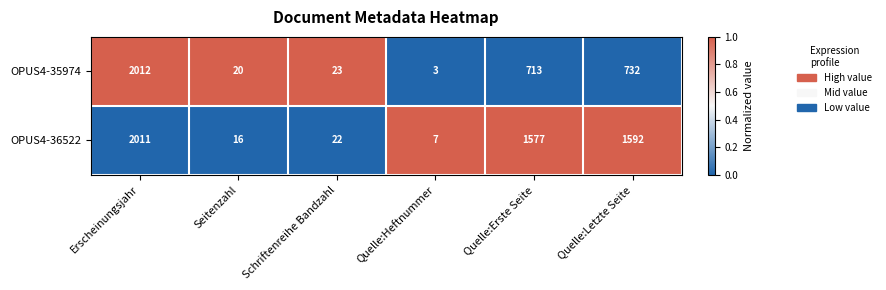

Is it true that OPUS4-36522 equals 927 at Quelle:Erste Seite?

False